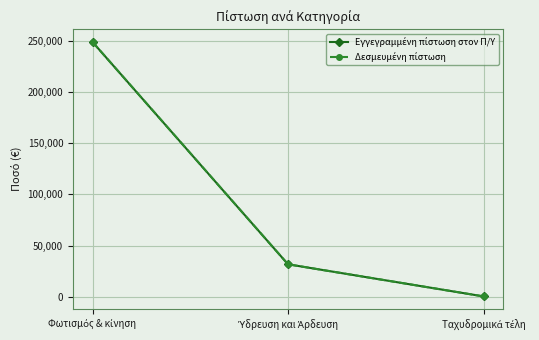

Is the value of Δεσμευμένη πίστωση at Ταχυδρομικά τέλη greater than the value of Εγγεγραμμένη πίστωση στον Π/Υ at Ύδρευση και Άρδευση?

No